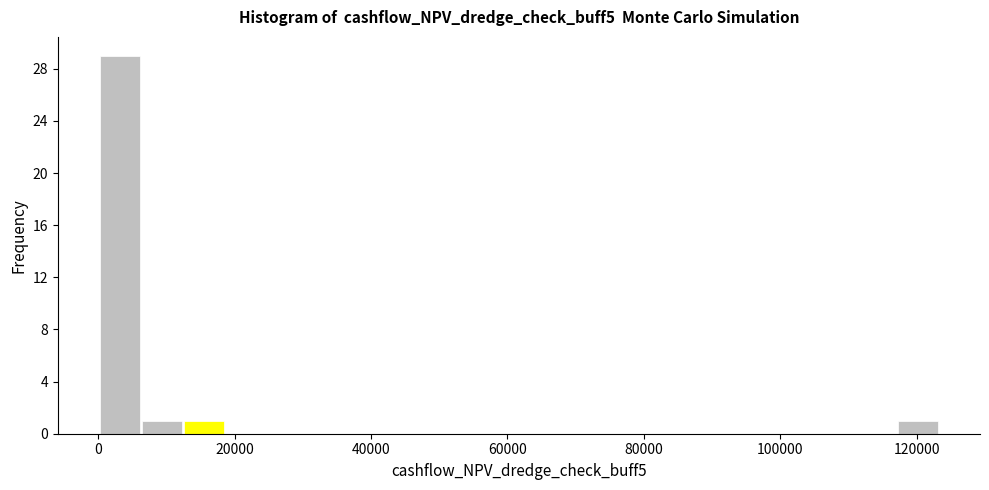

Around what value on the x-axis is the tallest bar? Give the approximate position of its centre, as read against the axis.

4000